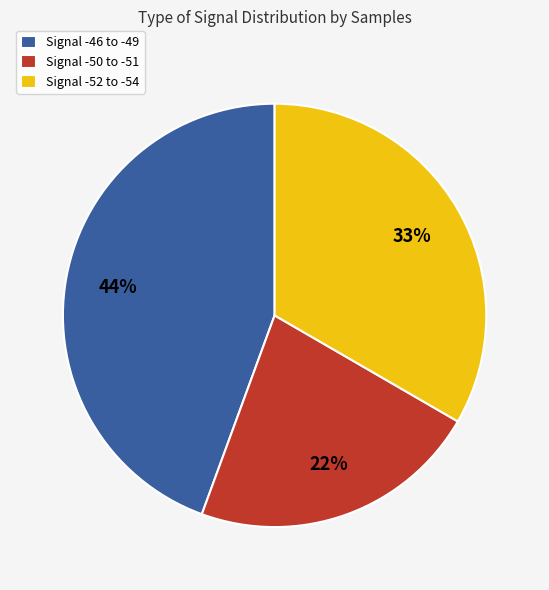

Count the number of slices in the pie.

3